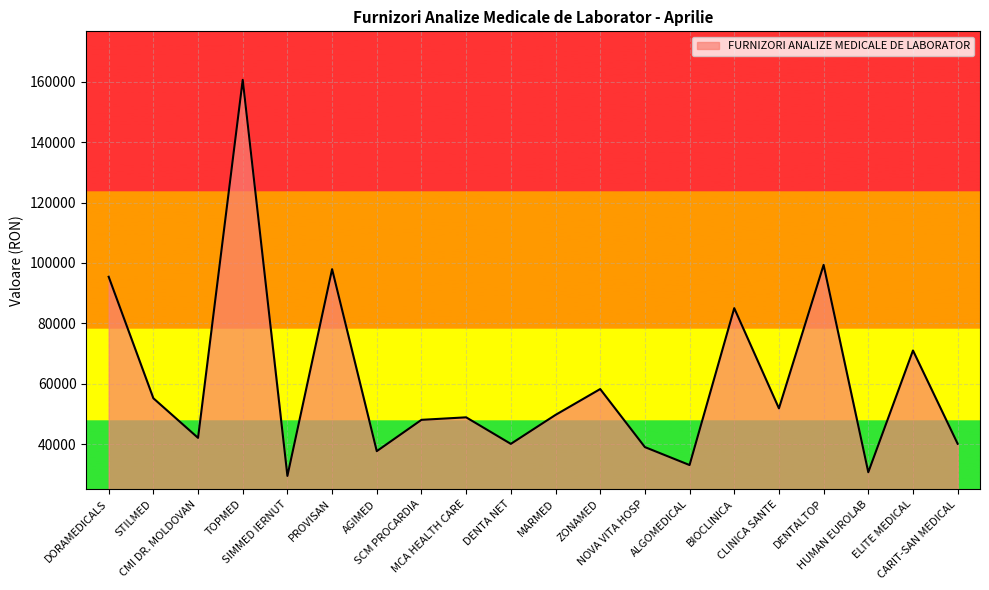

How many categories are shown in the chart?

20